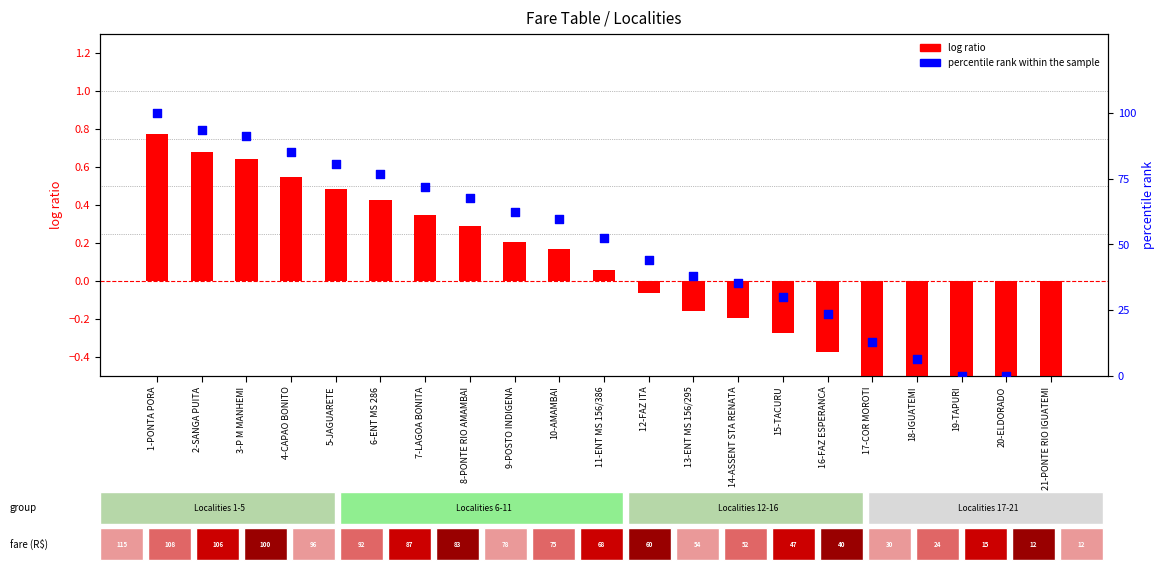

At how many categories does at least one series exceed 46?

11